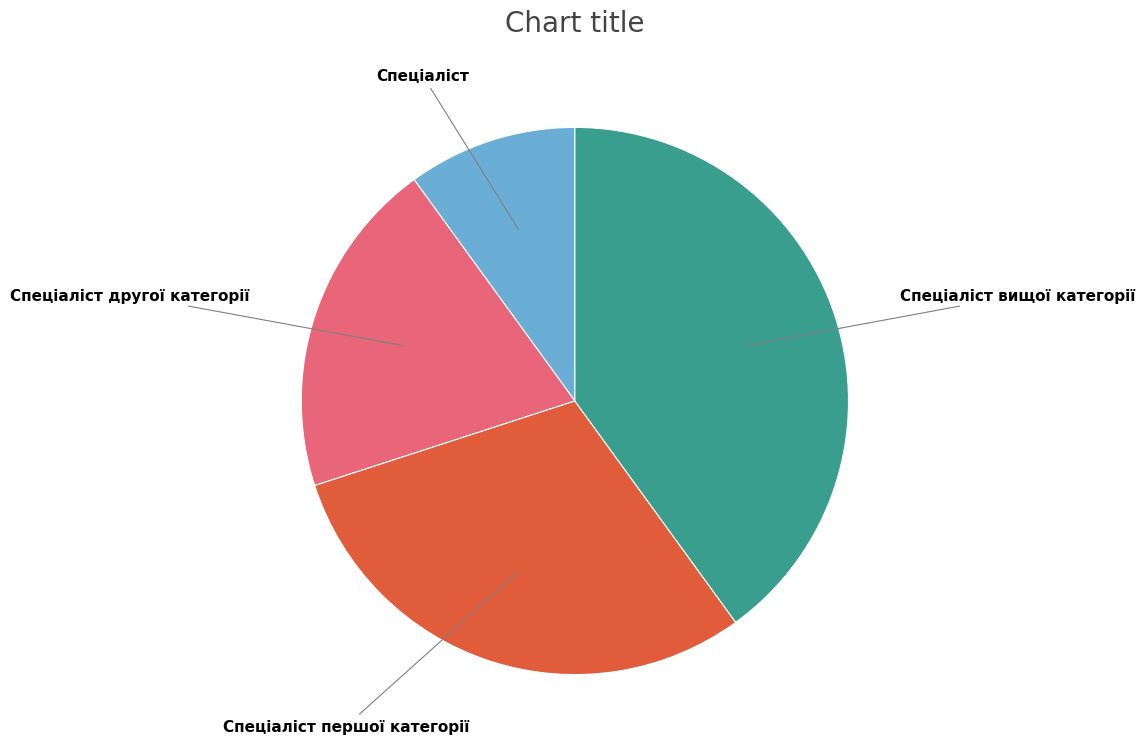

Does Спеціаліст вищої категорії account for over 50% of the chart?

No